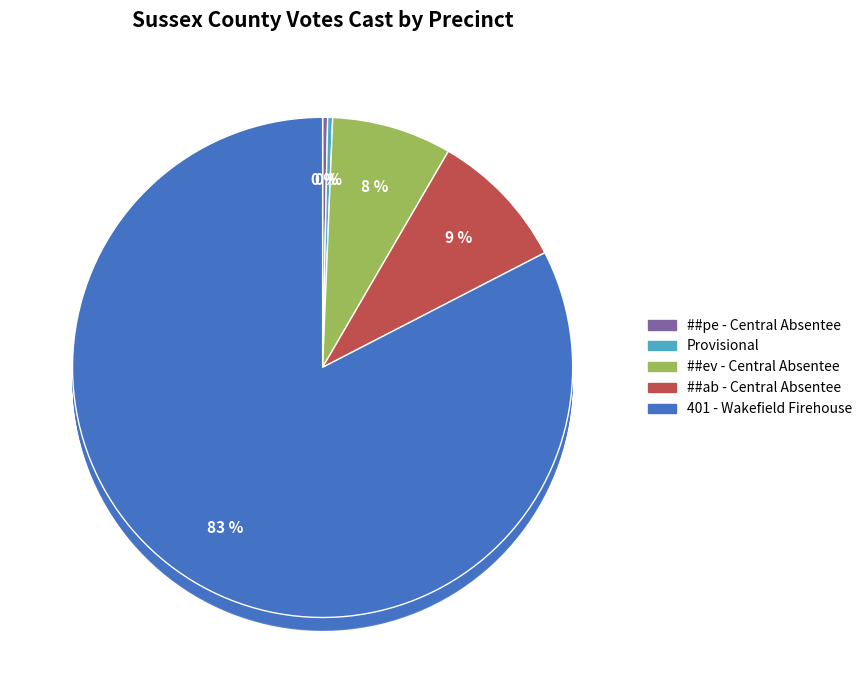

Count the number of slices in the pie.

5